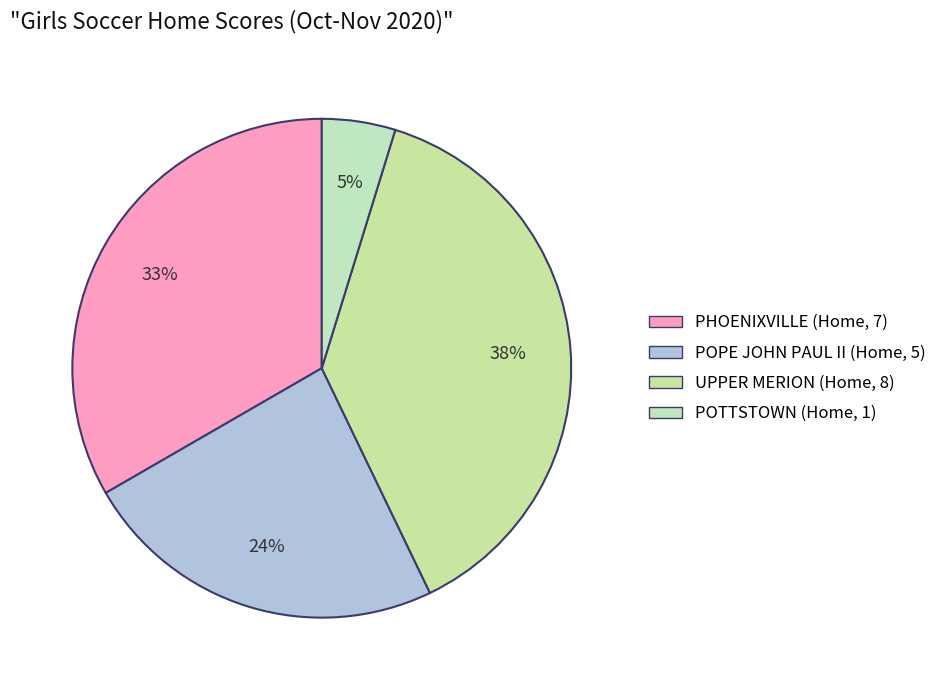

How many segments does this pie chart have?

4